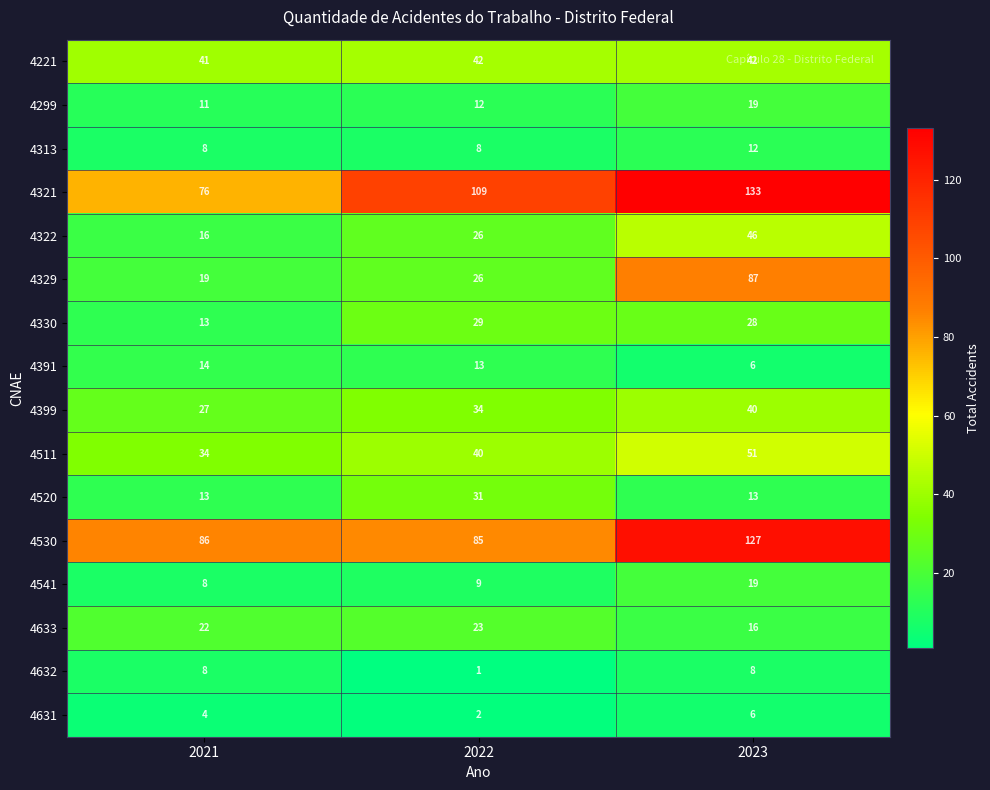

Is it true that 4299 equals 17 at 2022?

False